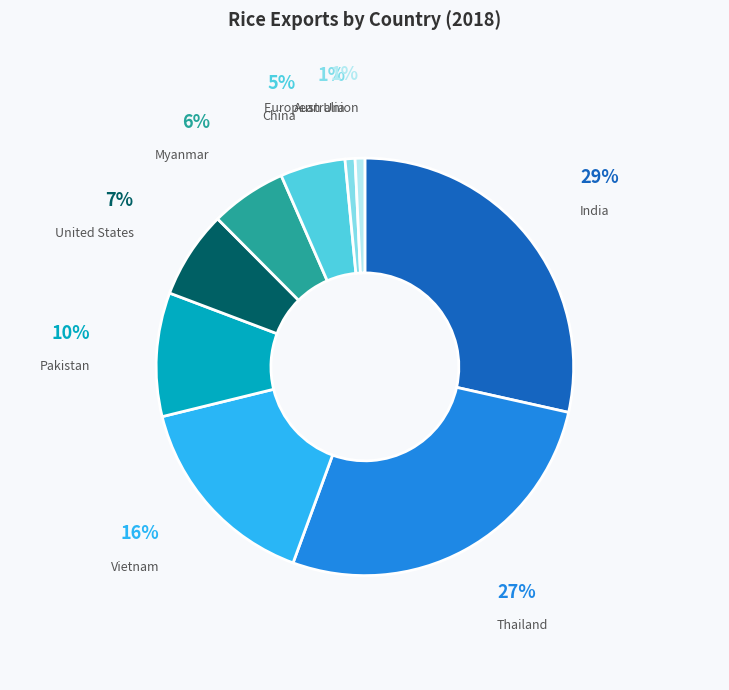

To the nearest percent, what is the average slice percentage?

11%